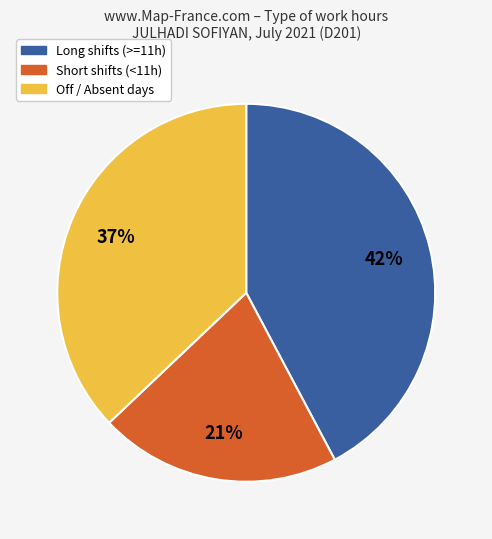

Count the number of slices in the pie.

3